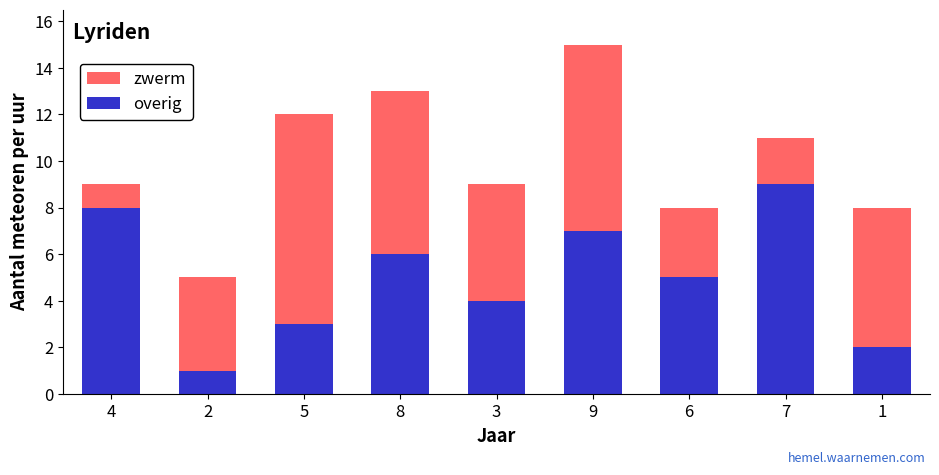

The value of overig at 3 is 4. True or false?

True